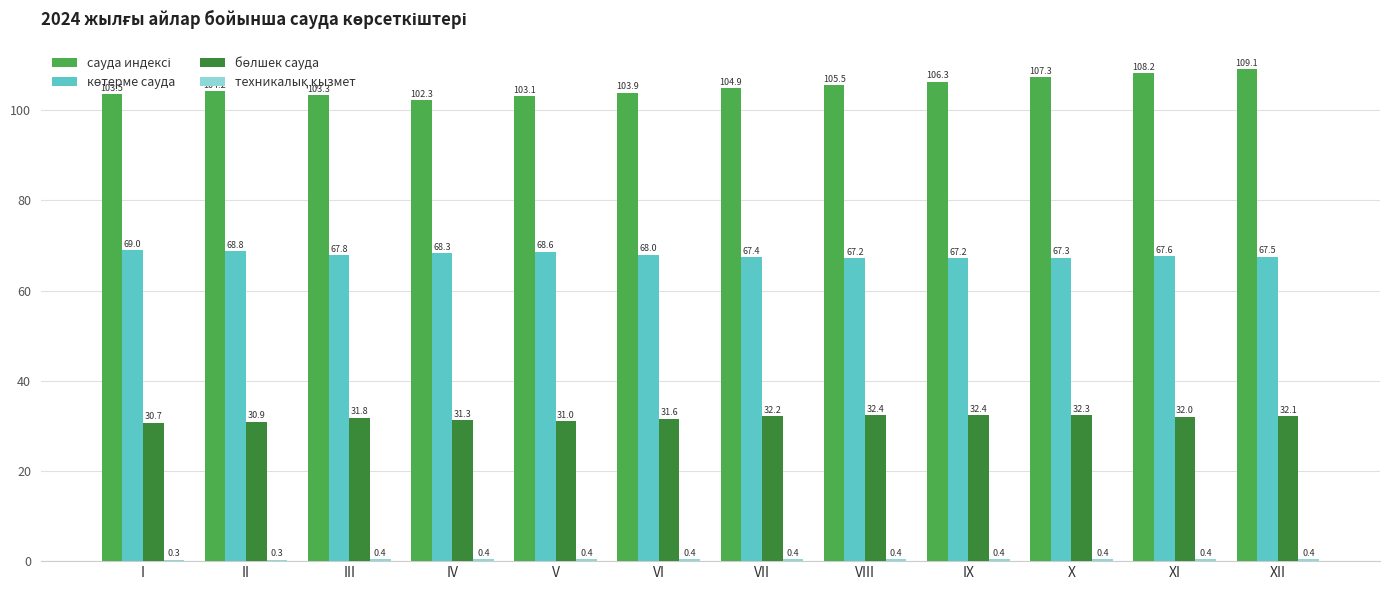

At which category is the sum across all series the highest?

XII